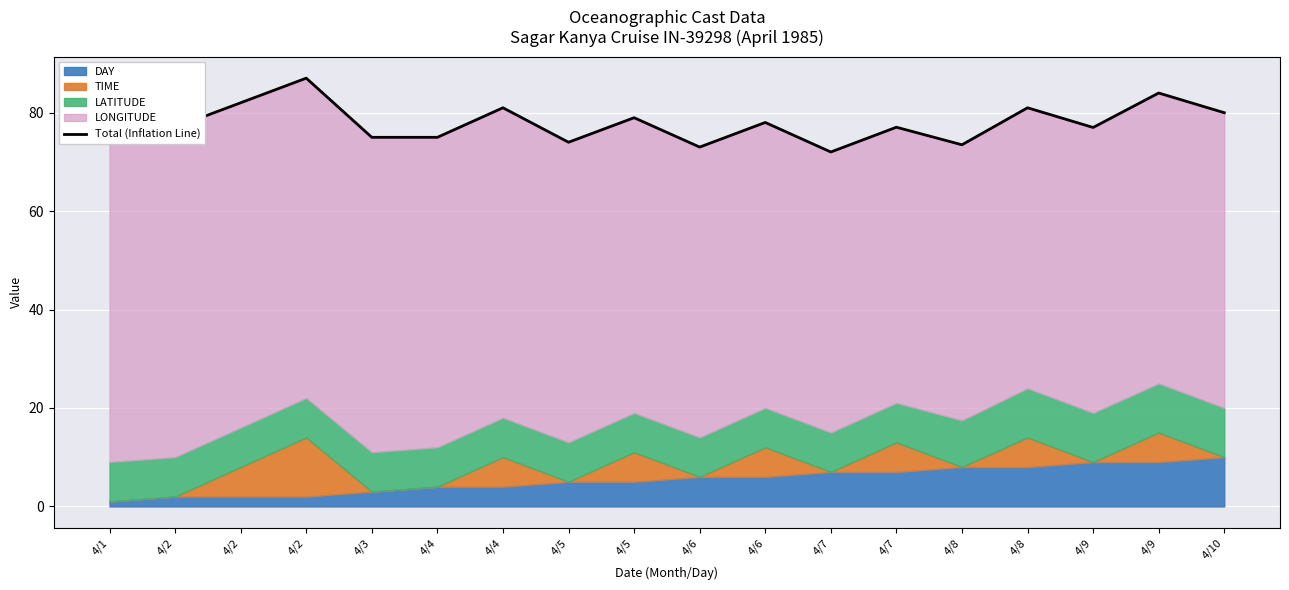

The chart shows a value of 77.0 at 4/9. True or false?

True